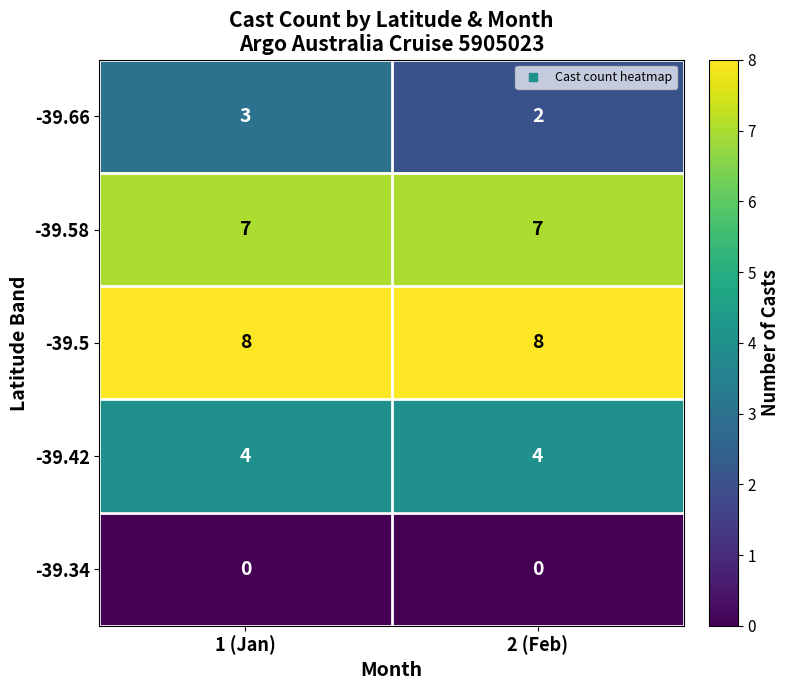

The value of -39.66 at 2 (Feb) is 2. True or false?

True